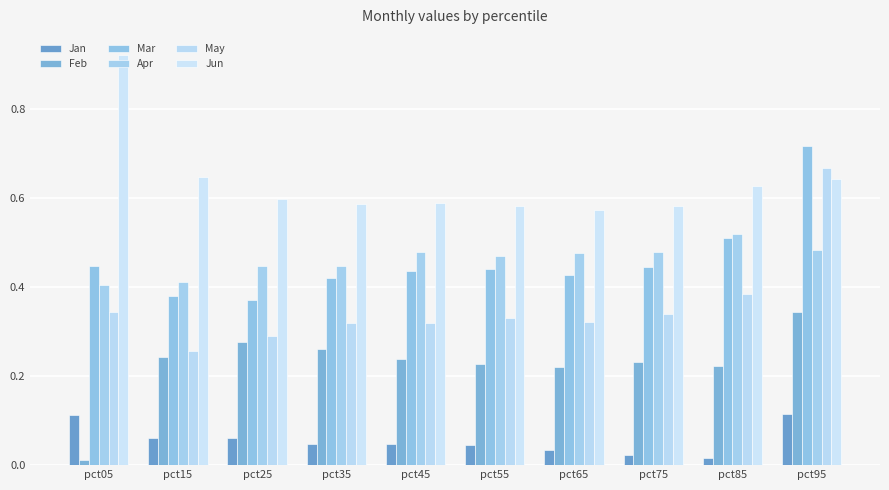

Is it true that May equals 0.6 at pct55?

False